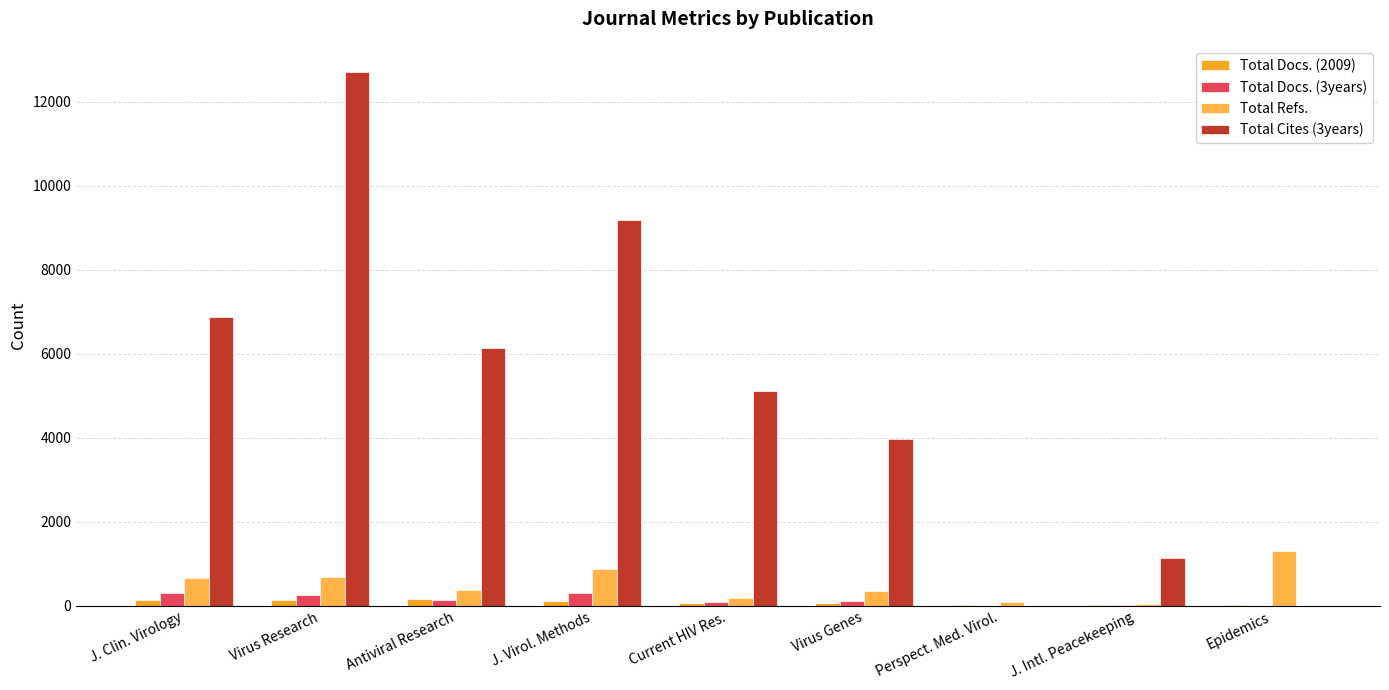

What is the label of the 5th bar from the right?

Current HIV Res.